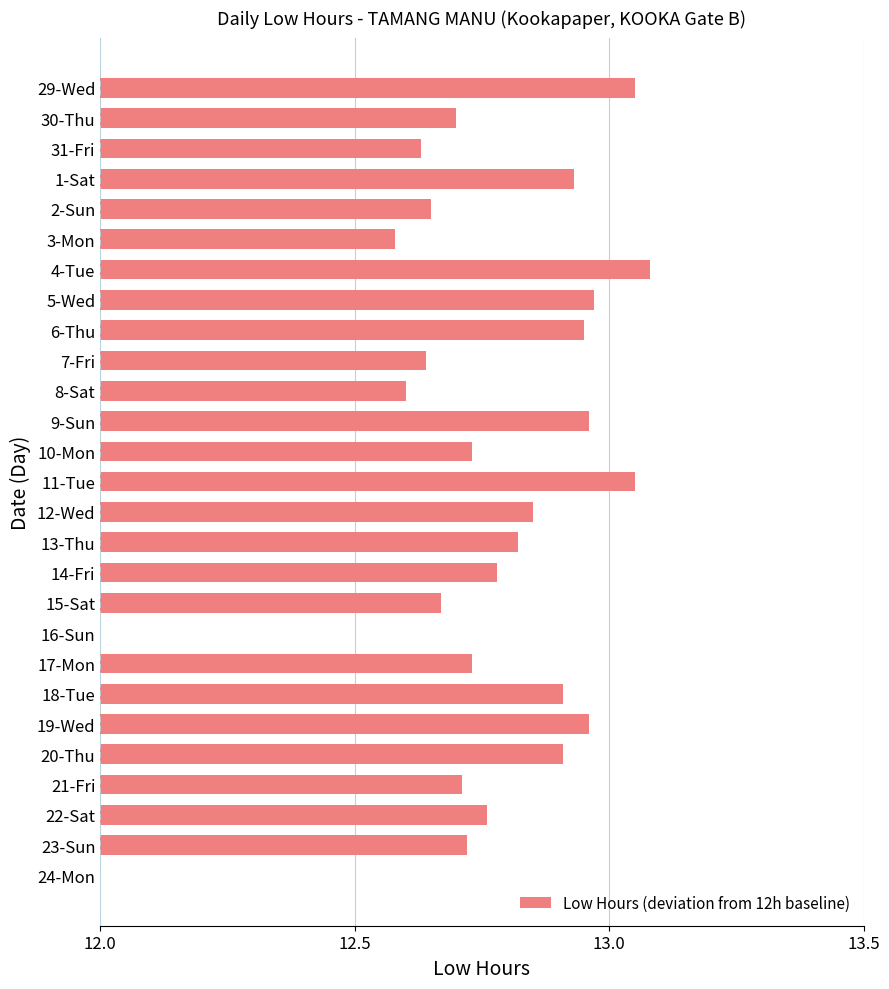

What is the maximum value shown in the chart?

1.1